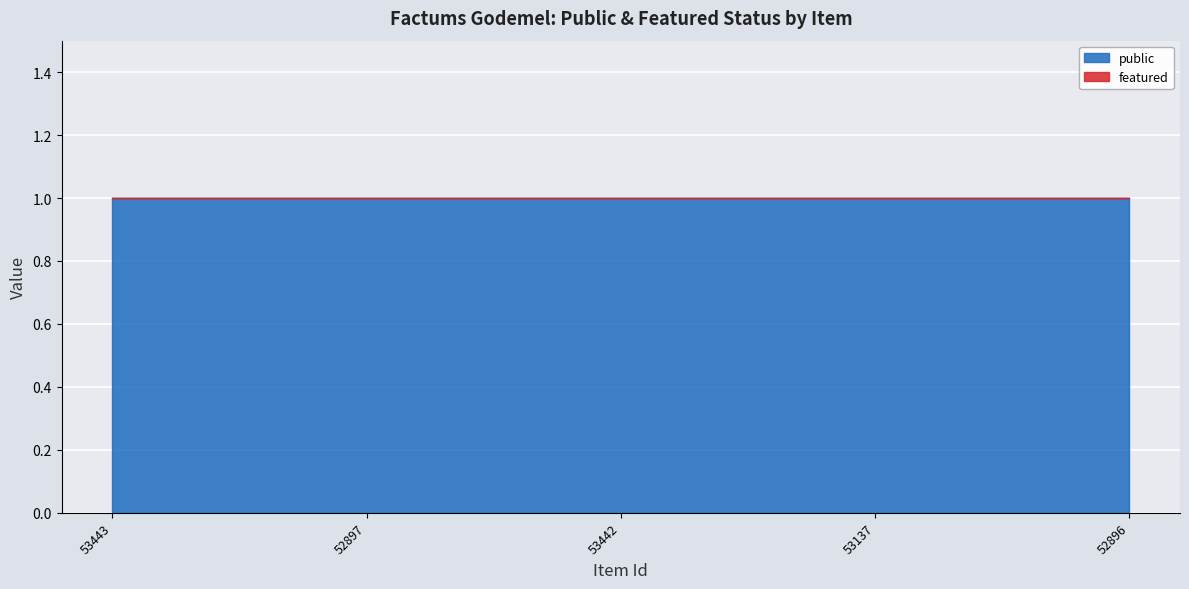

What is the sum of the public values at 52896 and 53442?

2